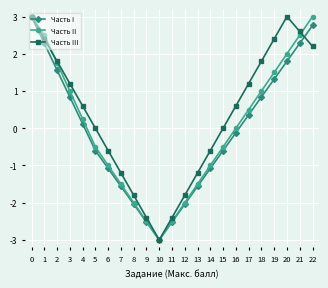

How many lines are shown in the chart?

3